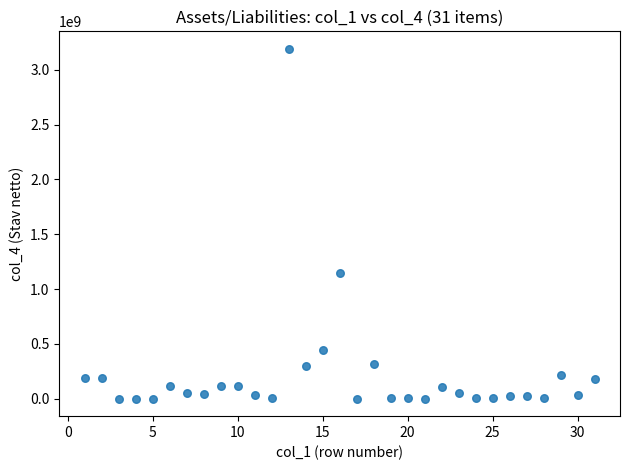

What Y value in the scatter plot is closest to 1596223760?

1148685883